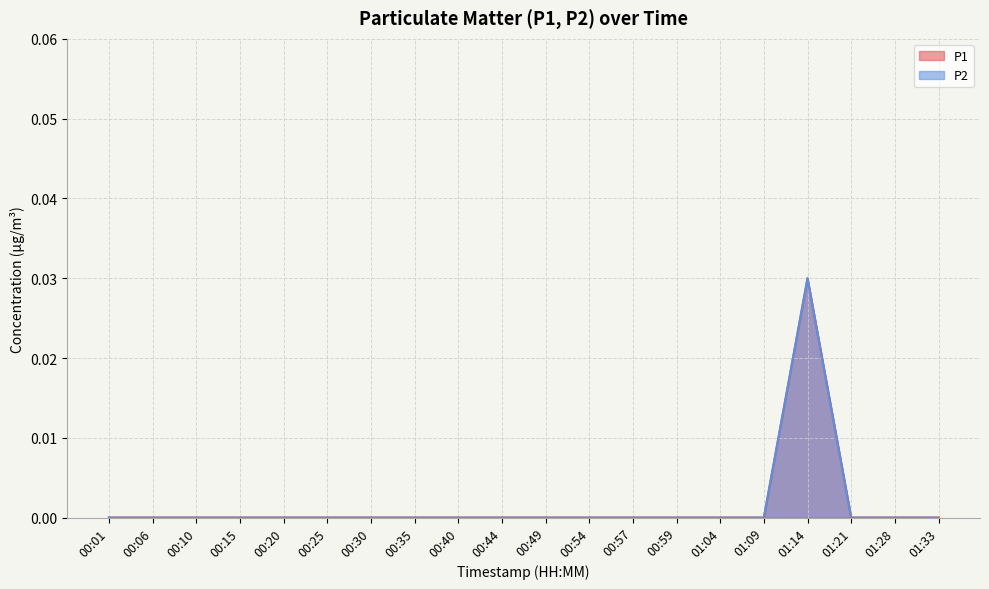

Does the chart display data point markers on the line(s)?

No